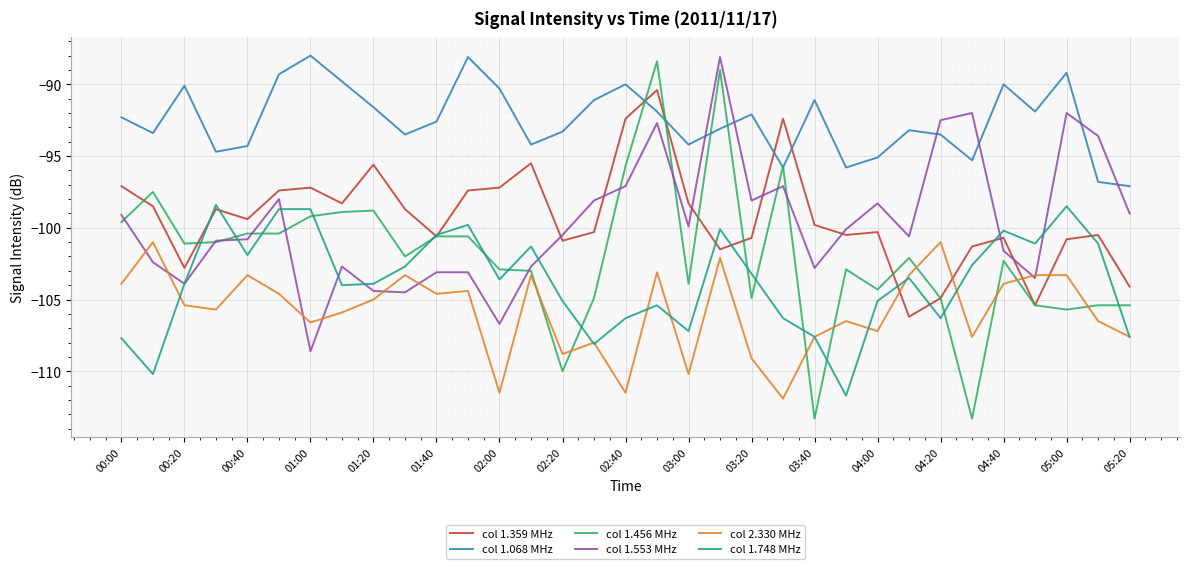

How many interior local valleys does the col 1.068 MHz series have?

9